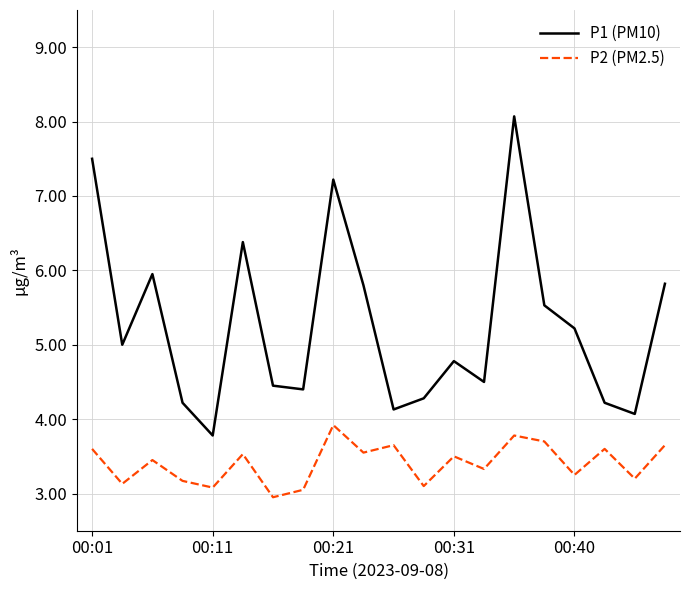

What is the difference between the maximum and minimum values in the P2 (PM2.5) series?

1.0